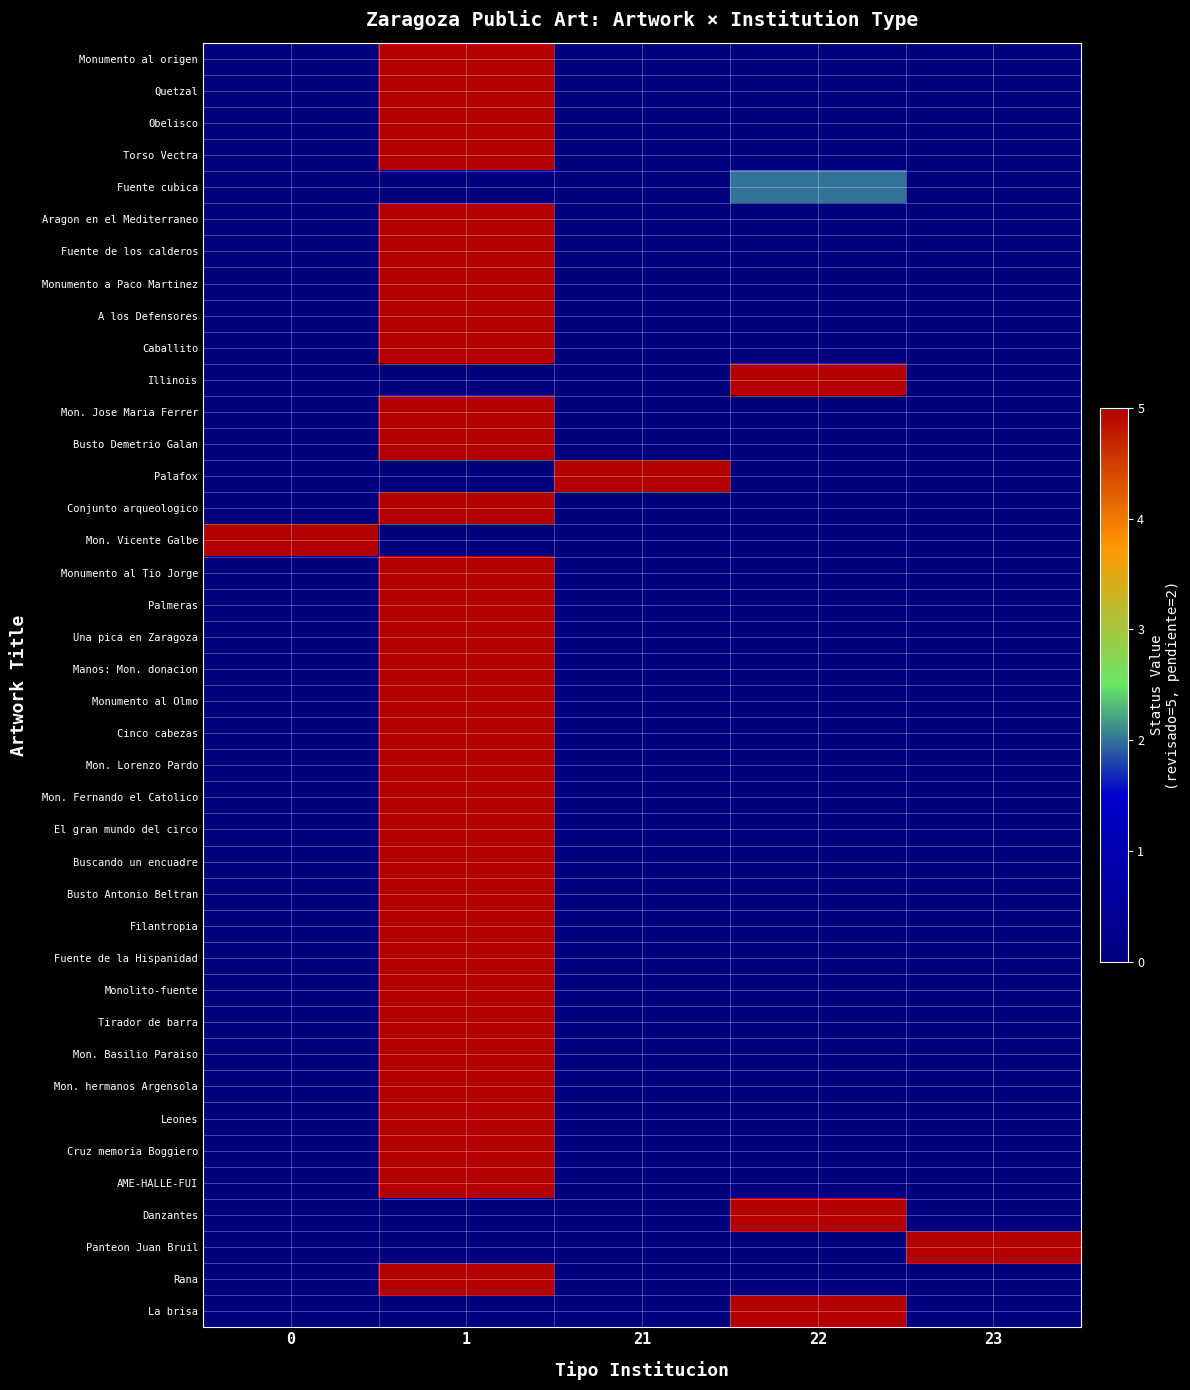

Read the La brisa value at 22.

5